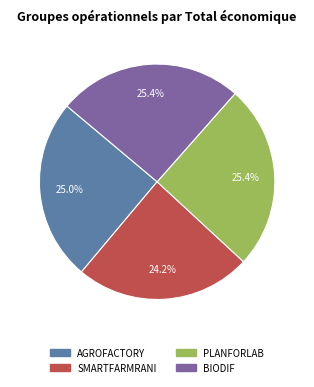

Approximately how many times larger is the value at BIODIF compared to PLANFORLAB?

1.0